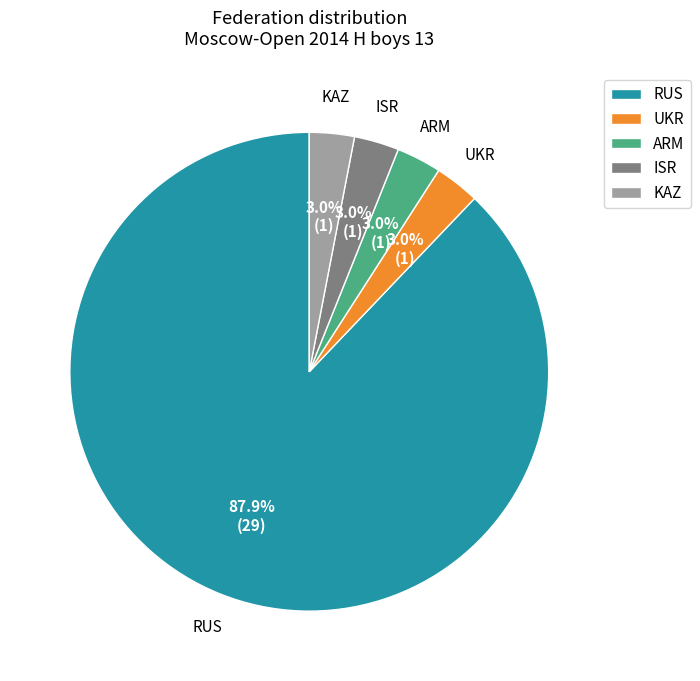

What is the majority slice?

RUS